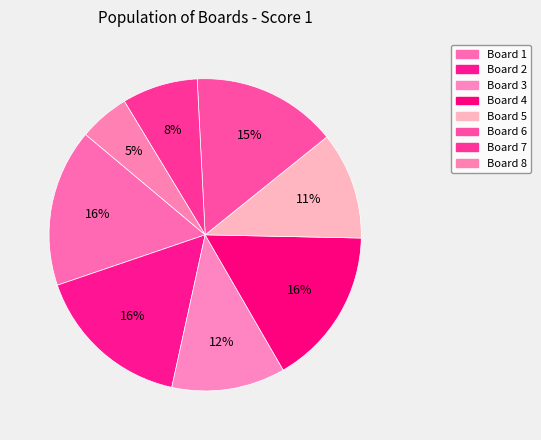

What is the ratio of the value at Board 5 to the value at Board 3?

0.9